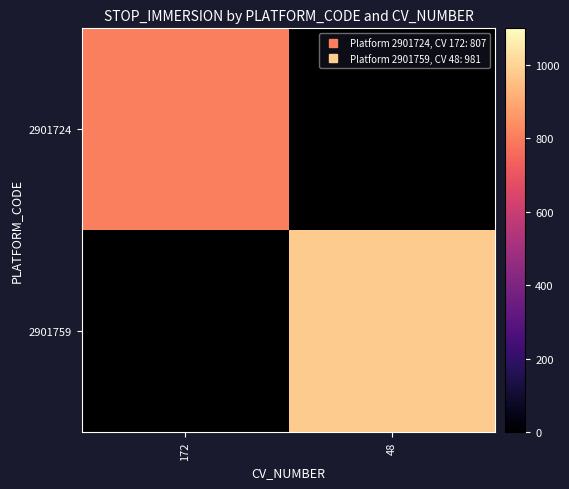

Is it true that 2901724 equals 807.0 at 172?

True